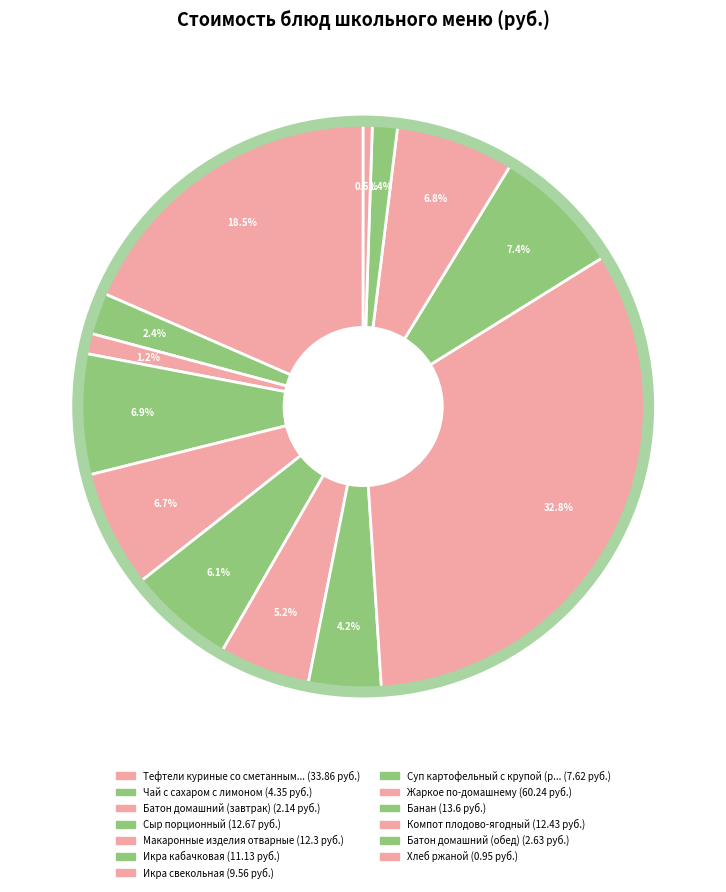

Which category has the smallest portion of the pie?

Хлеб ржаной